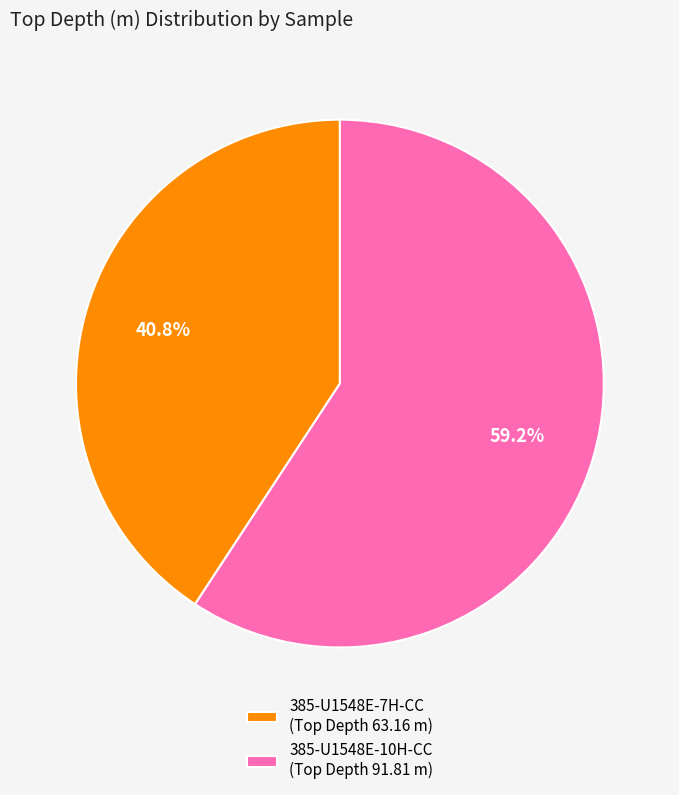

Rank the categories by value from highest to lowest.

385-U1548E-10H-CC (Top Depth 91.81 m), 385-U1548E-7H-CC (Top Depth 63.16 m)